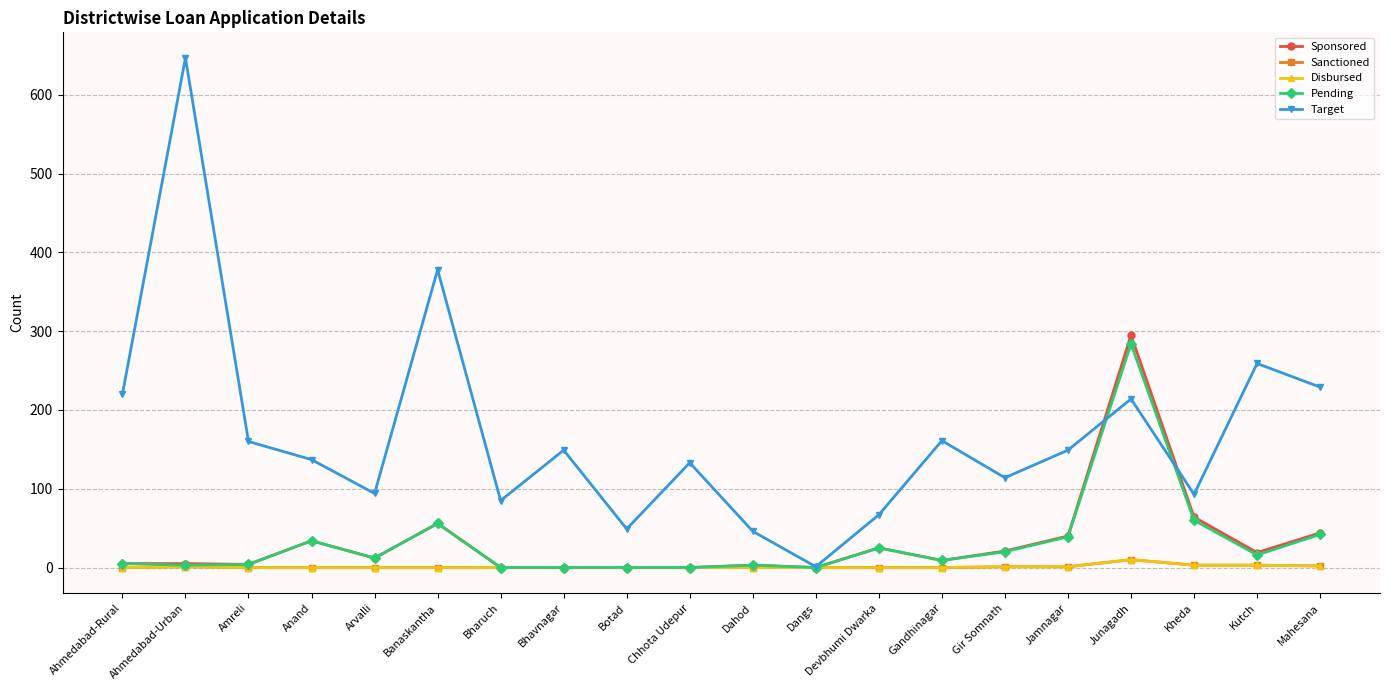

Between Dangs and Kutch, which series saw the biggest shift?

Target